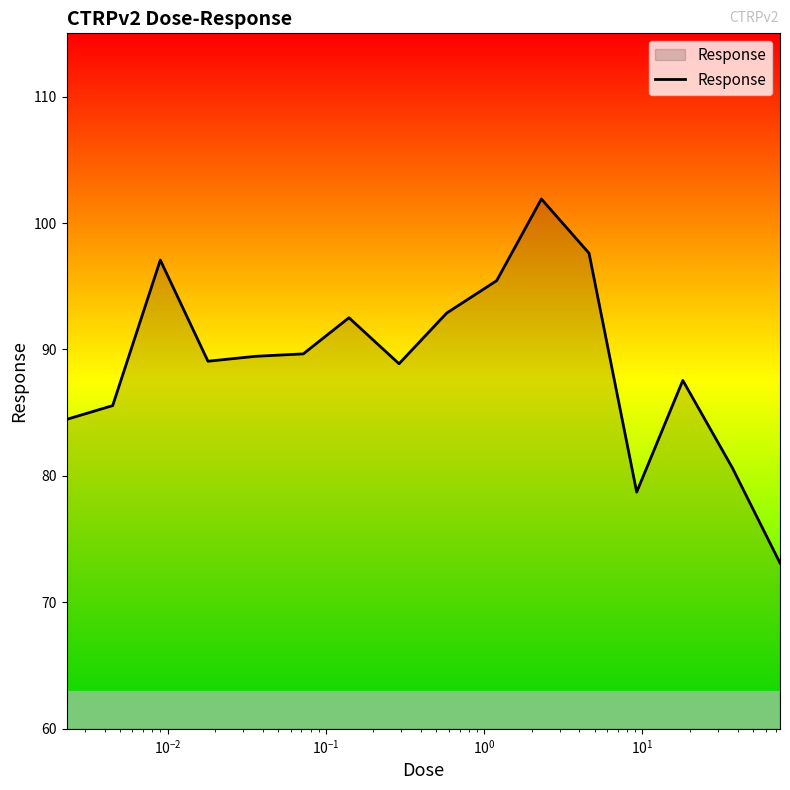

What is the average value?

89.0